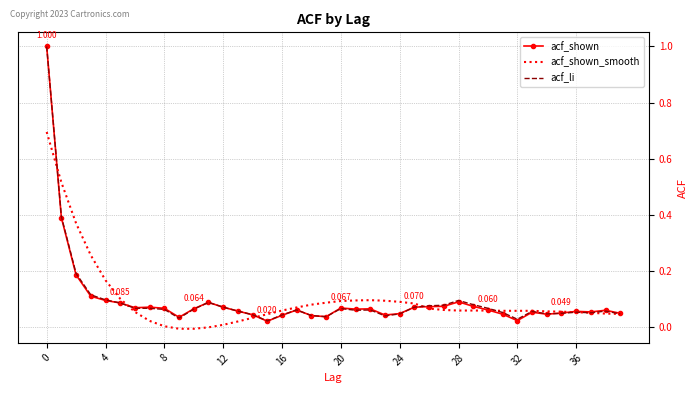

Which series has the widest spread of values?

acf_shown